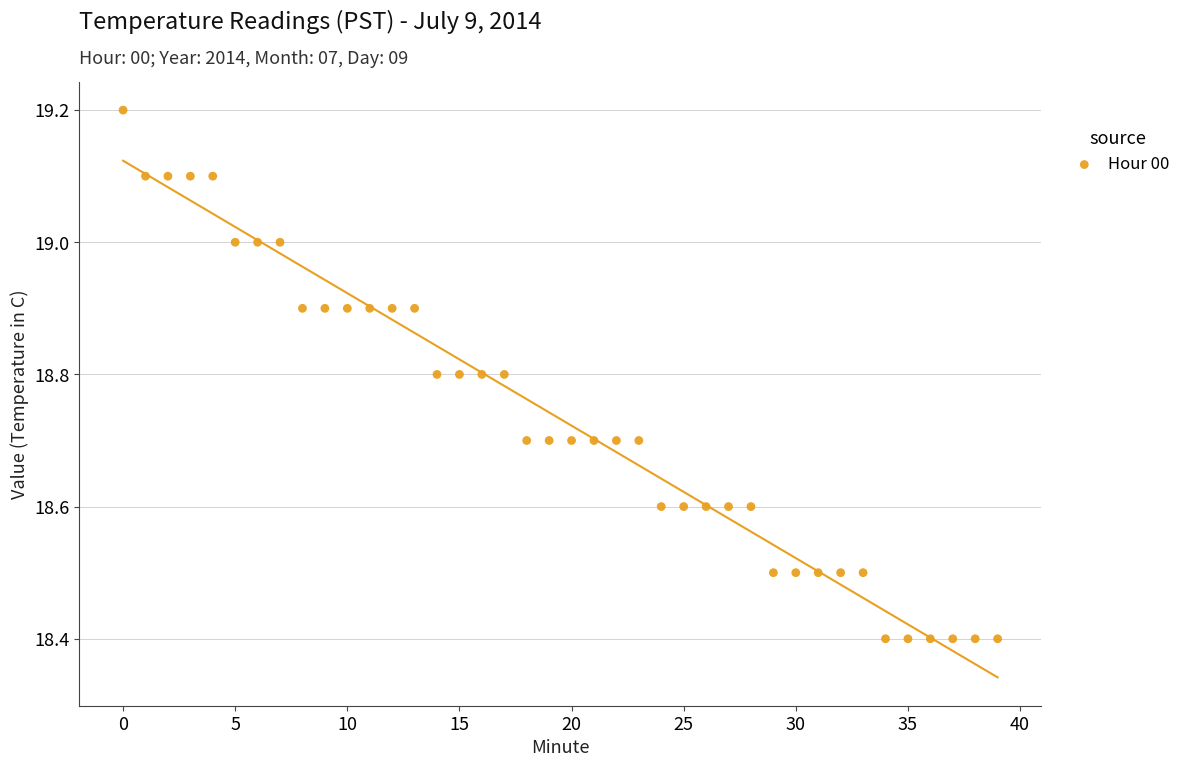

What is the range of Y values (max minus min)?

0.8